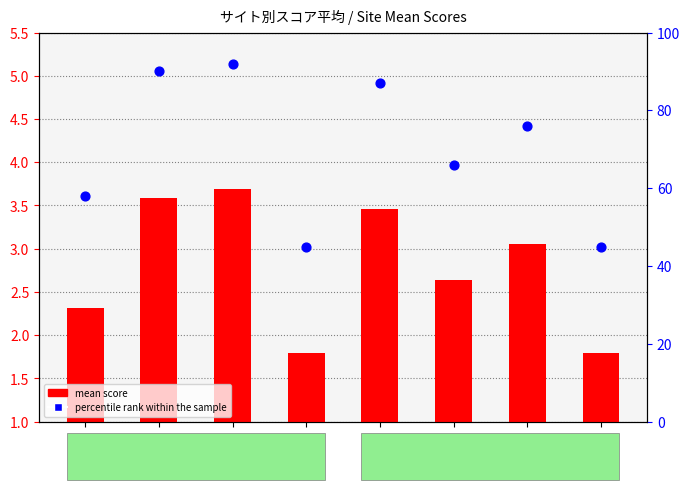

Which series contains the highest Y value?

percentile rank within the sample